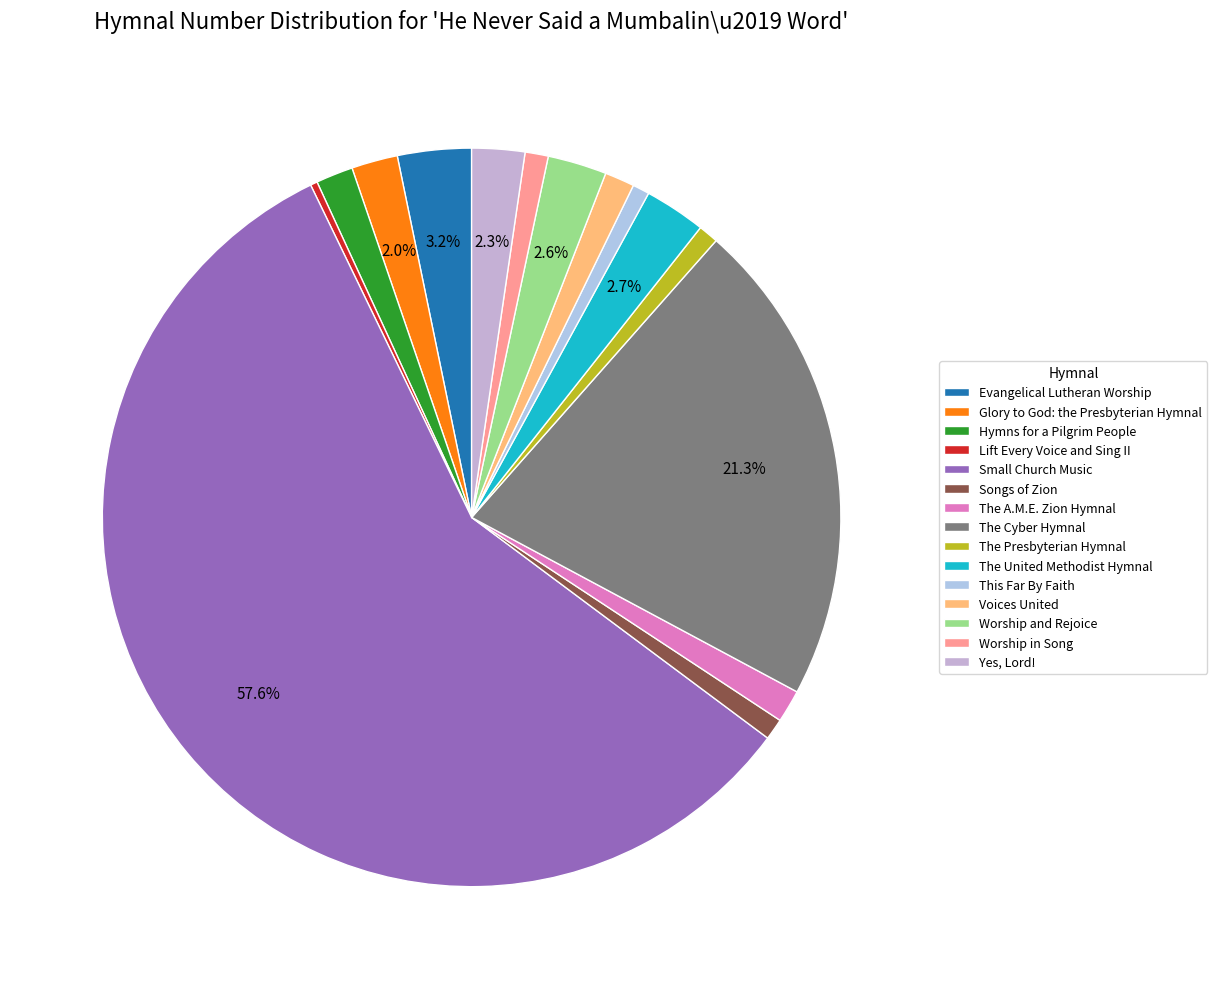

Which has a higher value, Hymns for a Pilgrim People or Glory to God: the Presbyterian Hymnal?

Glory to God: the Presbyterian Hymnal